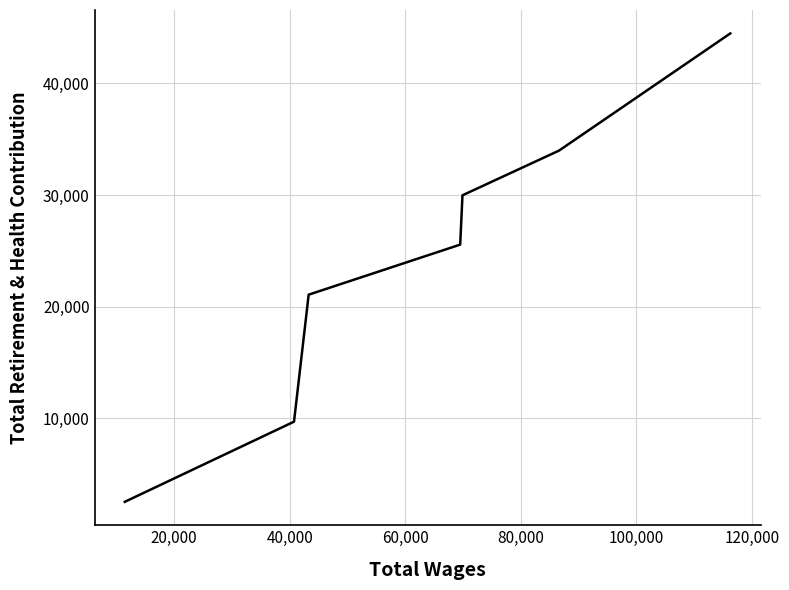

True or false: the data has more than 1 interior local peaks.

False